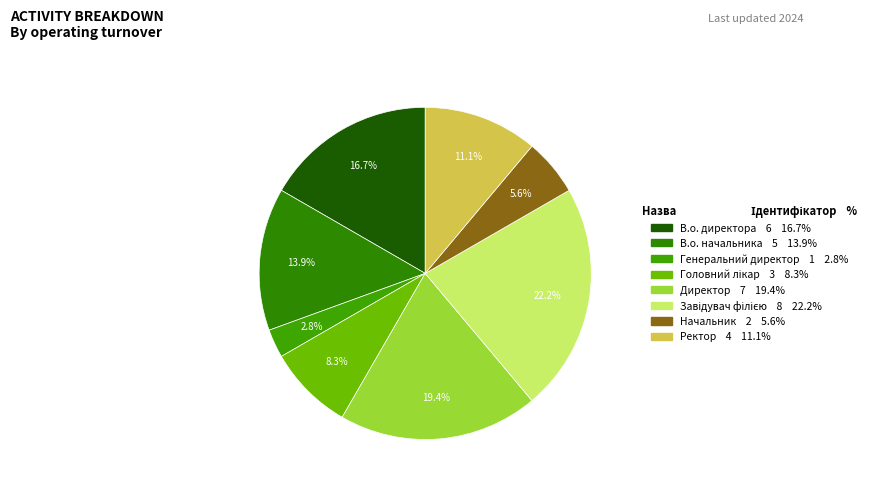

Which slice is the smallest?

Генеральний директор